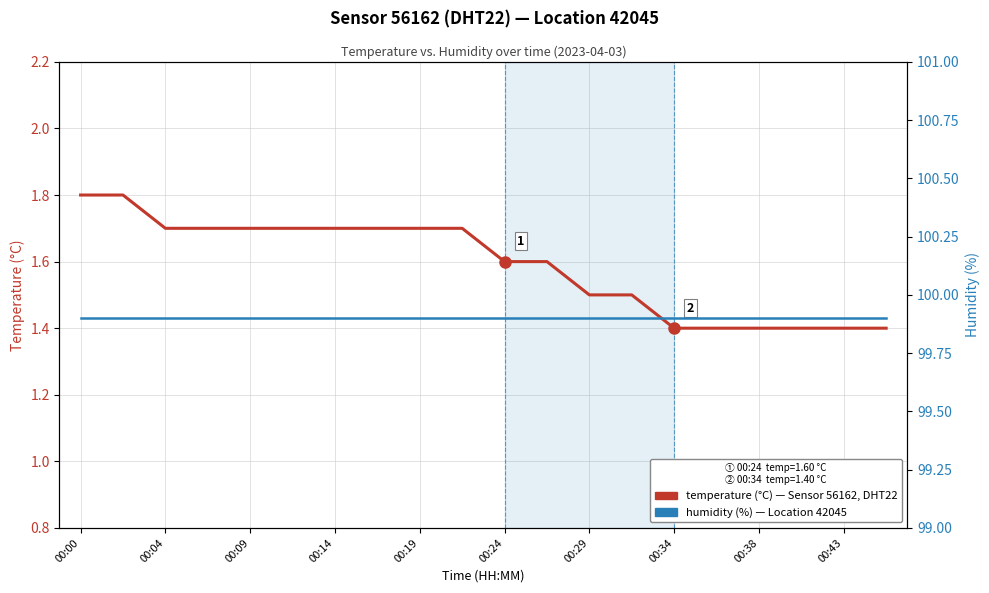

What is the sum of all temperature values?

31.8